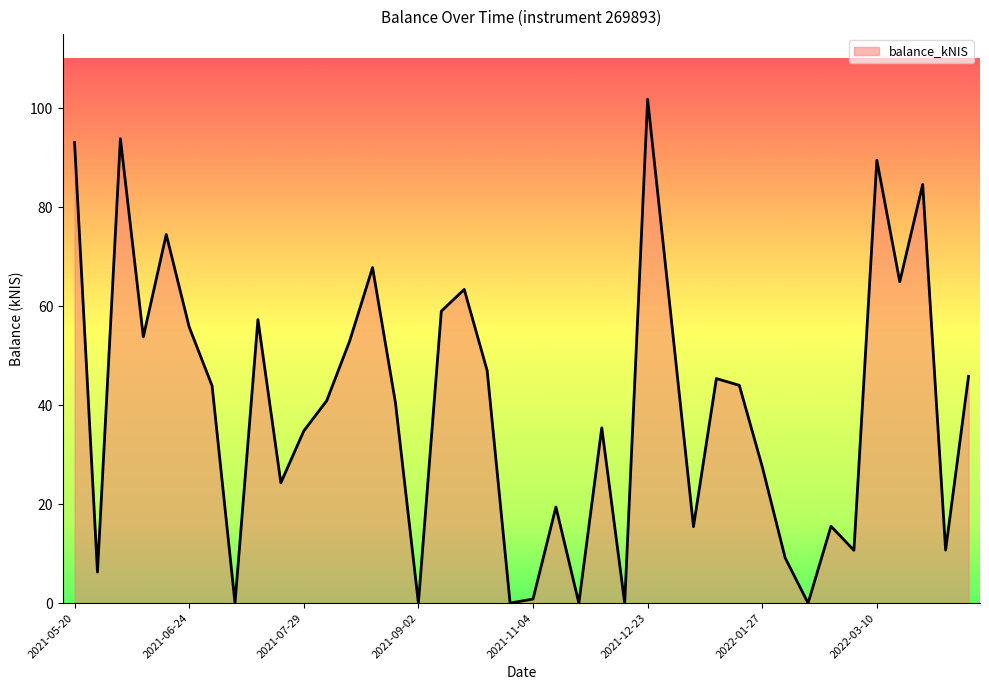

What is the greatest value displayed?

101.8